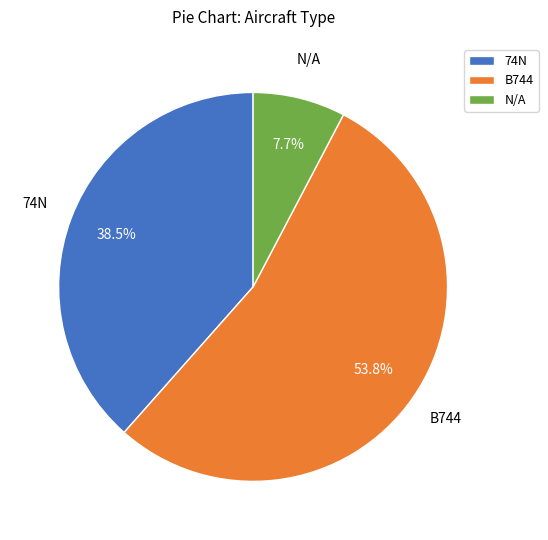

What percentage do N/A and B744 together represent?

61.5%